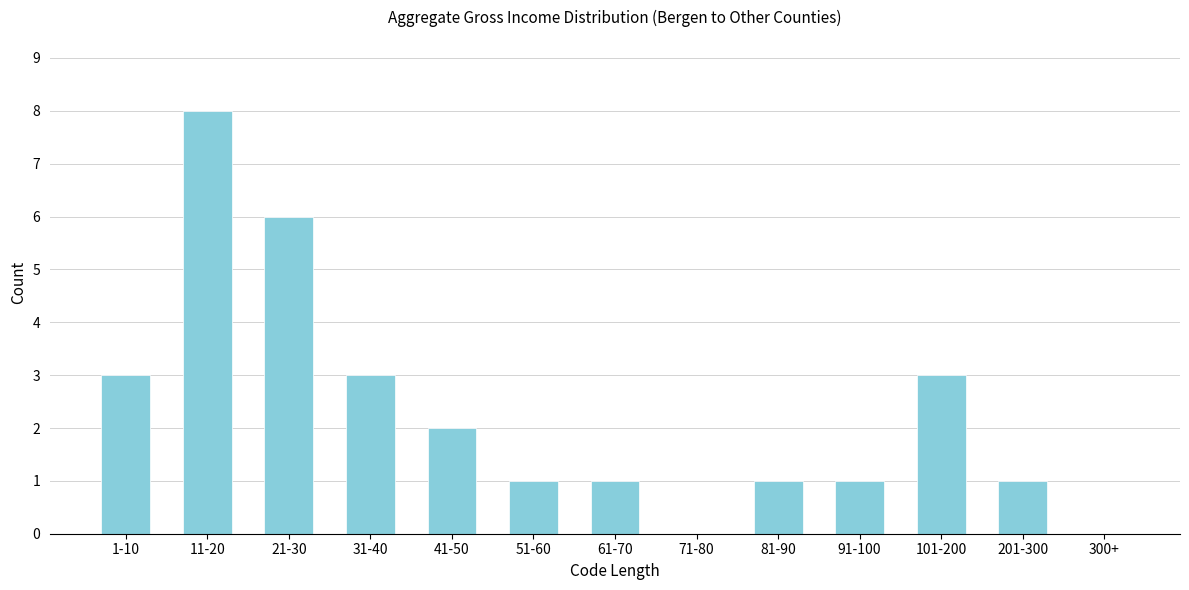

Reading left to right, what are all the values shown in this chart?

1-10=3	11-20=8	21-30=6	31-40=3	41-50=2	51-60=1	61-70=1	71-80=0	81-90=1	91-100=1	101-200=3	201-300=1	300+=0